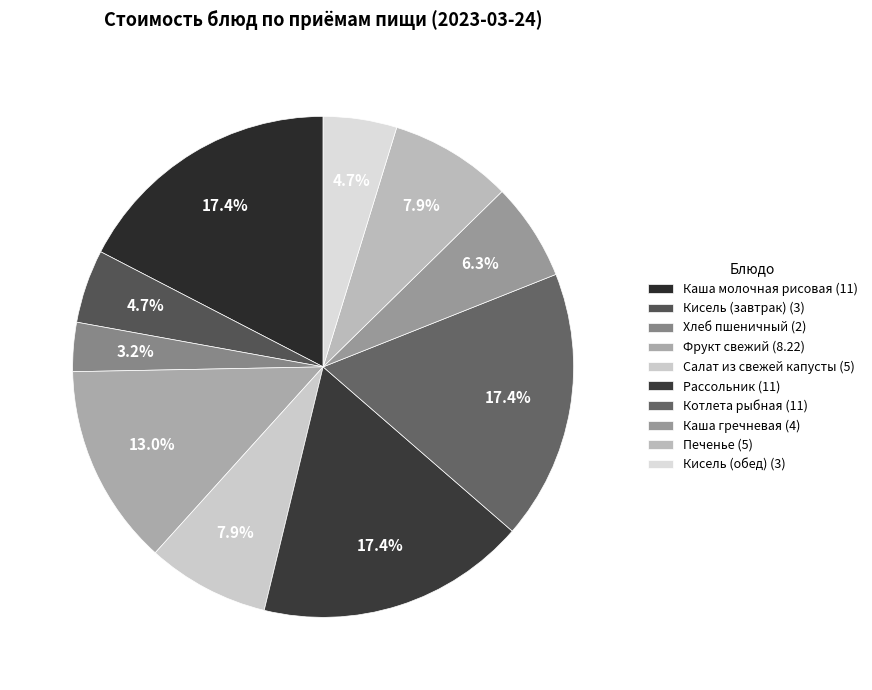

To the nearest percent, what portion does Котлета рыбная represent?

17%